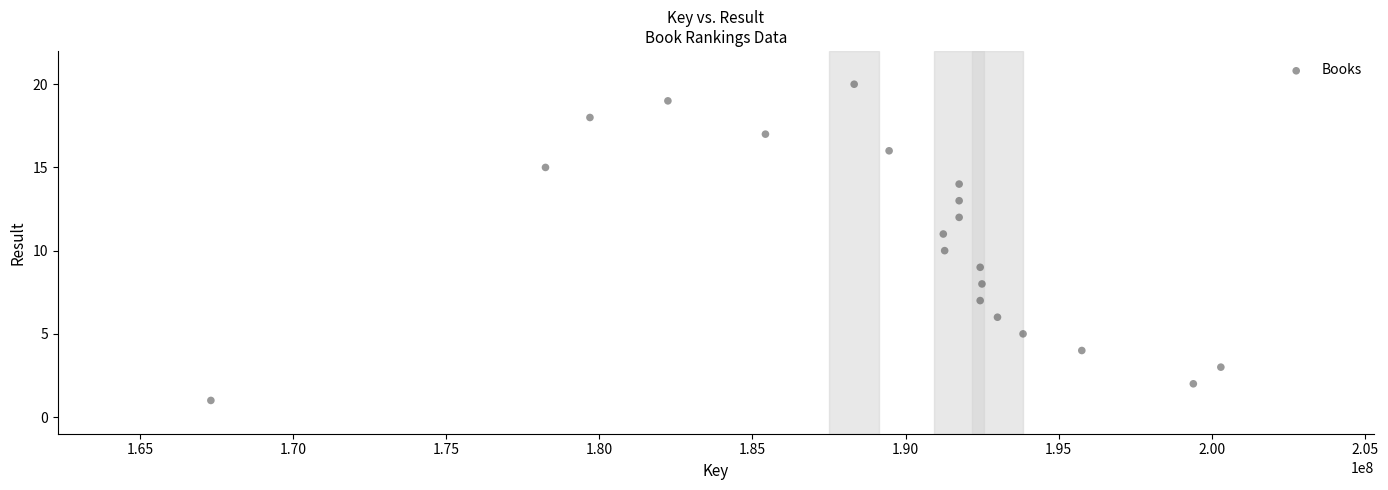

What is the range of Y values (max minus min)?

19